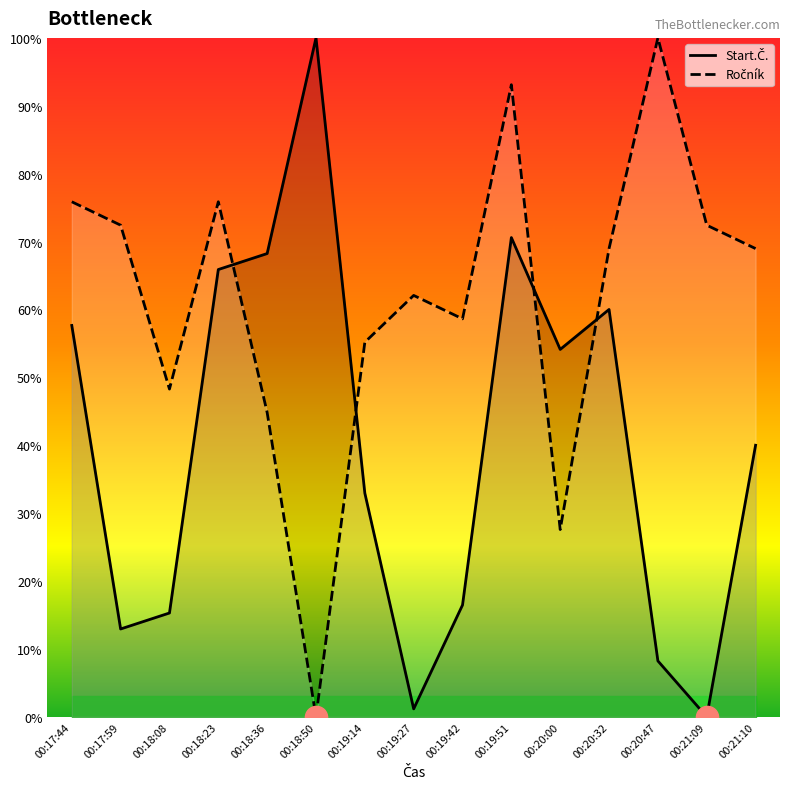

Between which two adjacent categories do Ročník and Start.Č. first intersect?

00:18:23 and 00:18:36